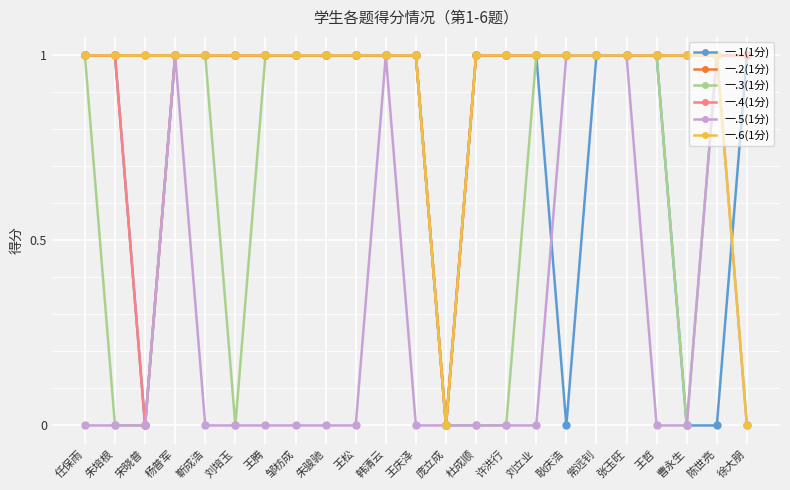

Reading left to right, extract all data points from this chart.

一.1(1分): 任保雨=1	朱培根=1	宋晓普=0	杨普军=1	靳成浩=1	刘培玉=1	王腾=1	邹枋成=1	朱骏驰=1	王松=1	韩清云=1	王庆泽=1	庞立成=0	杜成顺=1	许洪行=1	刘立业=1	耿庆浩=0	常远钊=1	张玉旺=1	王哲=1	曹永生=0	陈世亮=0	徐大朋=1
一.2(1分): 任保雨=1	朱培根=1	宋晓普=1	杨普军=1	靳成浩=1	刘培玉=1	王腾=1	邹枋成=1	朱骏驰=1	王松=1	韩清云=1	王庆泽=1	庞立成=0	杜成顺=1	许洪行=1	刘立业=1	耿庆浩=1	常远钊=1	张玉旺=1	王哲=1	曹永生=1	陈世亮=1	徐大朋=1
一.3(1分): 任保雨=1	朱培根=0	宋晓普=0	杨普军=1	靳成浩=1	刘培玉=0	王腾=1	邹枋成=1	朱骏驰=1	王松=1	韩清云=1	王庆泽=1	庞立成=0	杜成顺=0	许洪行=0	刘立业=1	耿庆浩=1	常远钊=1	张玉旺=1	王哲=1	曹永生=0	陈世亮=1	徐大朋=1
一.4(1分): 任保雨=1	朱培根=1	宋晓普=0	杨普军=1	靳成浩=1	刘培玉=1	王腾=1	邹枋成=1	朱骏驰=1	王松=1	韩清云=1	王庆泽=1	庞立成=0	杜成顺=1	许洪行=1	刘立业=1	耿庆浩=1	常远钊=1	张玉旺=1	王哲=1	曹永生=1	陈世亮=1	徐大朋=1
一.5(1分): 任保雨=0	朱培根=0	宋晓普=0	杨普军=1	靳成浩=0	刘培玉=0	王腾=0	邹枋成=0	朱骏驰=0	王松=0	韩清云=1	王庆泽=0	庞立成=0	杜成顺=0	许洪行=0	刘立业=0	耿庆浩=1	常远钊=1	张玉旺=1	王哲=0	曹永生=0	陈世亮=1	徐大朋=0
一.6(1分): 任保雨=1	朱培根=1	宋晓普=1	杨普军=1	靳成浩=1	刘培玉=1	王腾=1	邹枋成=1	朱骏驰=1	王松=1	韩清云=1	王庆泽=1	庞立成=0	杜成顺=1	许洪行=1	刘立业=1	耿庆浩=1	常远钊=1	张玉旺=1	王哲=1	曹永生=1	陈世亮=1	徐大朋=0